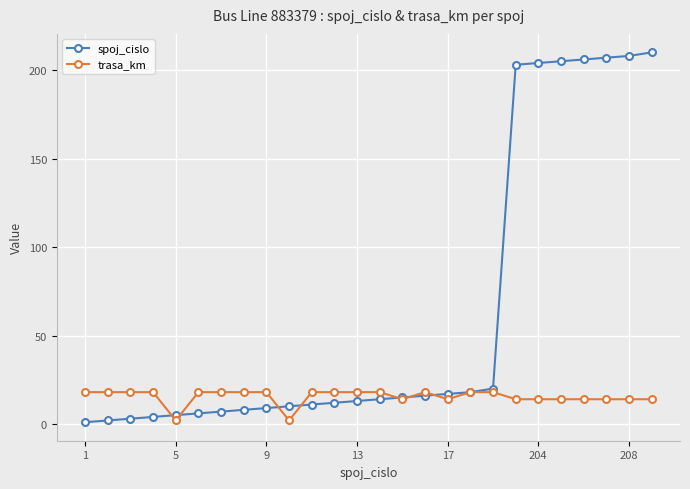

Is this an area chart (filled region under the line)?

No